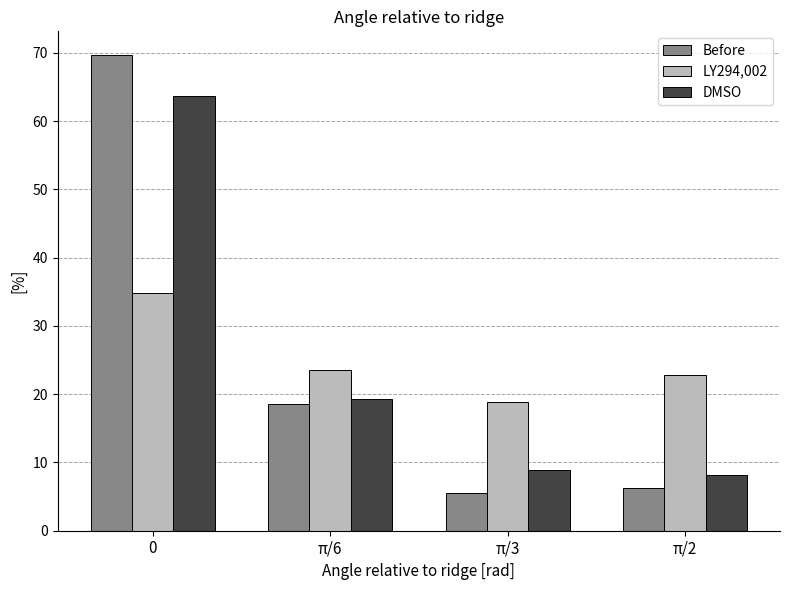

What is the greatest value displayed?

69.7